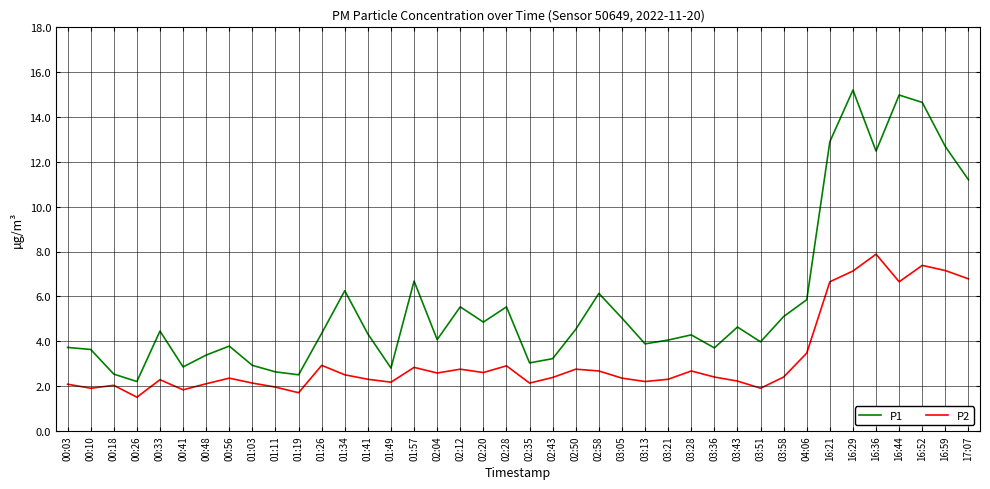

What position from the right is 16:29?

6